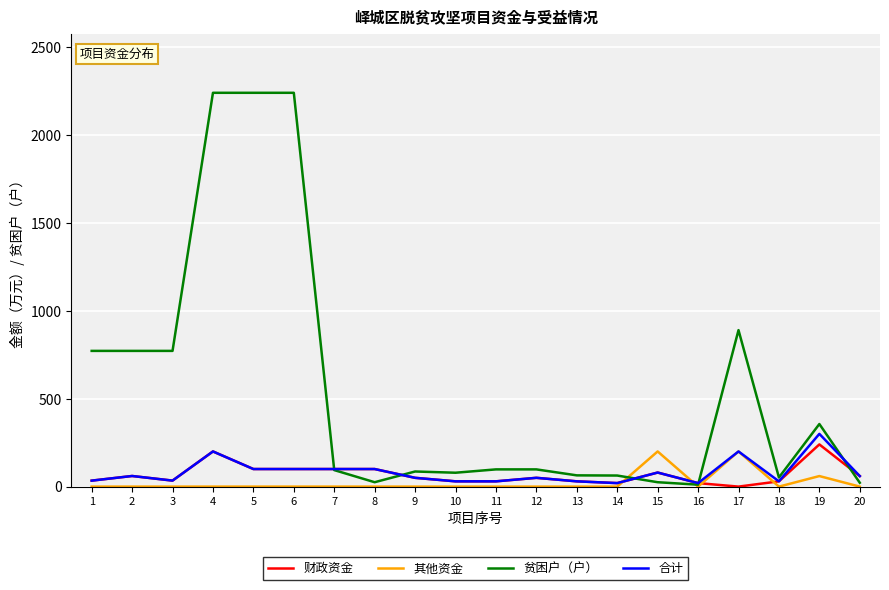

Which series has the widest spread of values?

贫困户（户）